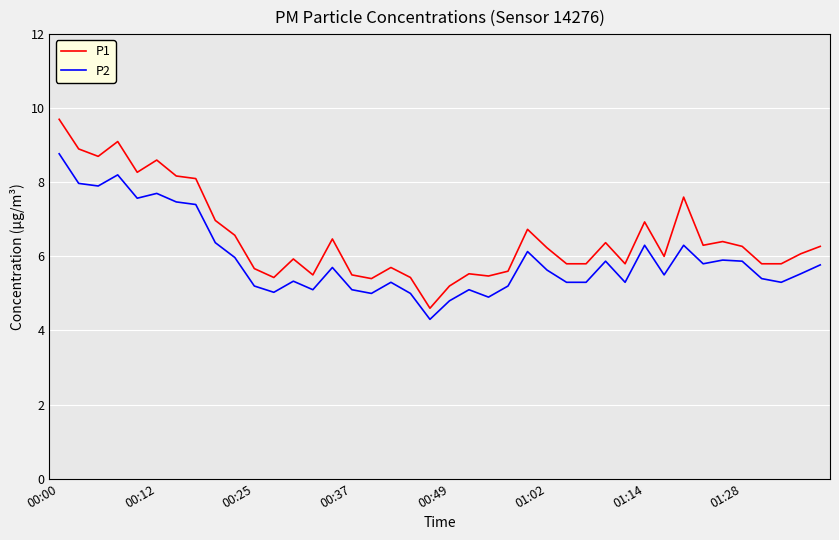

What is the minimum value shown in the chart?

4.3